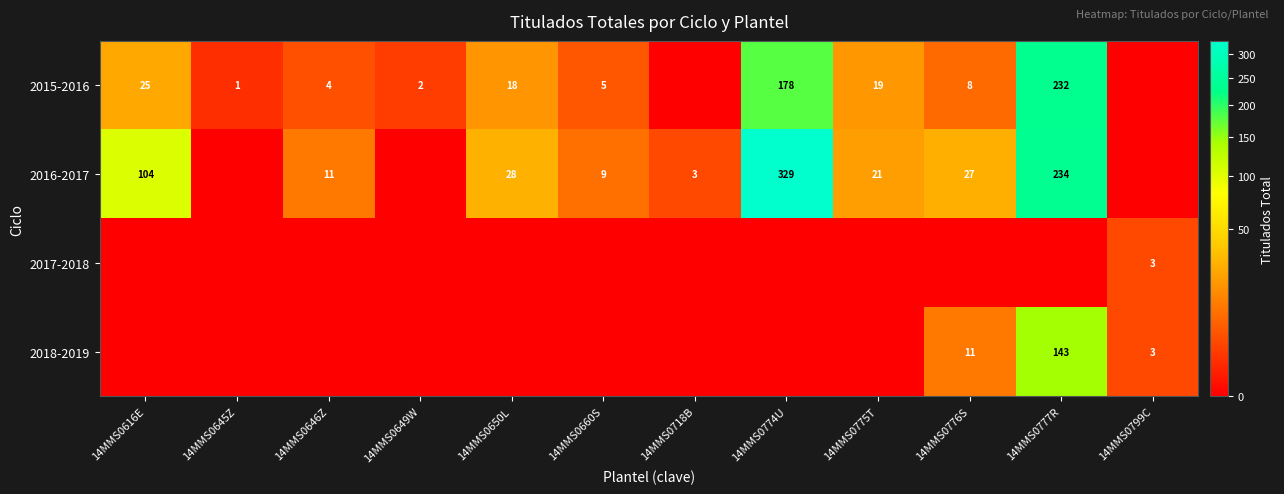

The value of 2016-2017 at 14MMS0776S is 27. True or false?

True